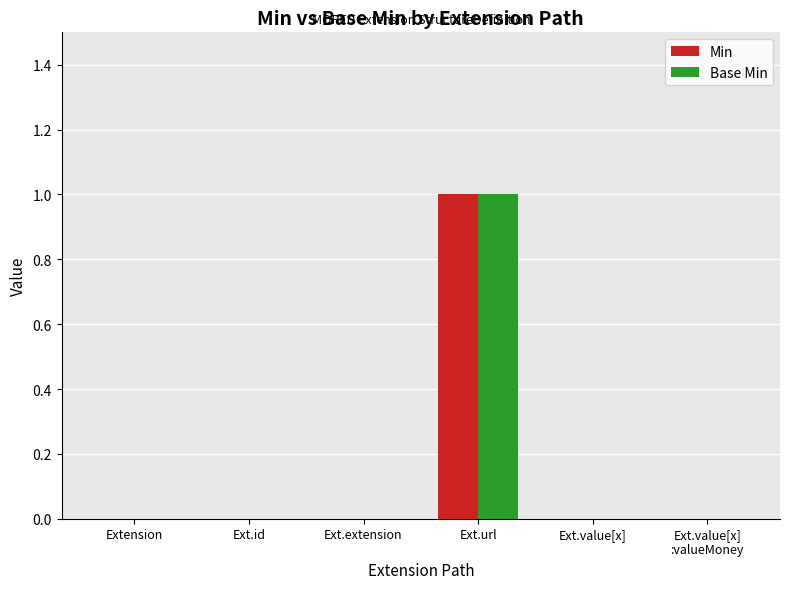

At which category is the sum across all series the highest?

Ext.url